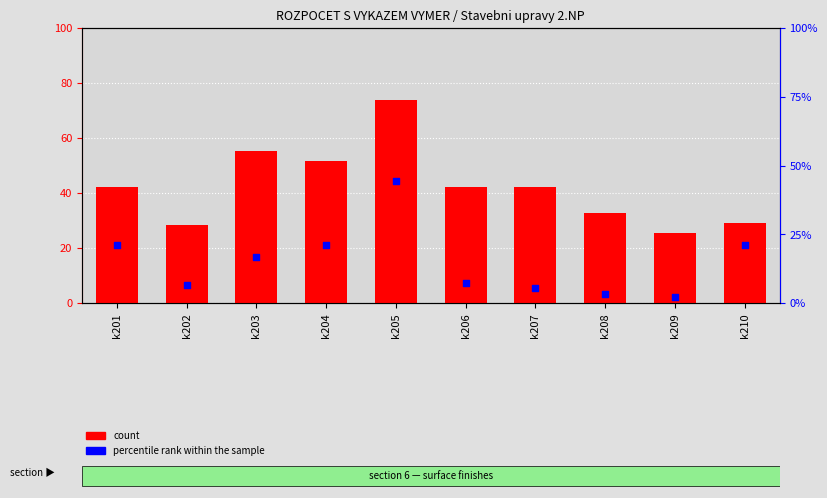

Which series has the largest Y range (max minus min)?

count